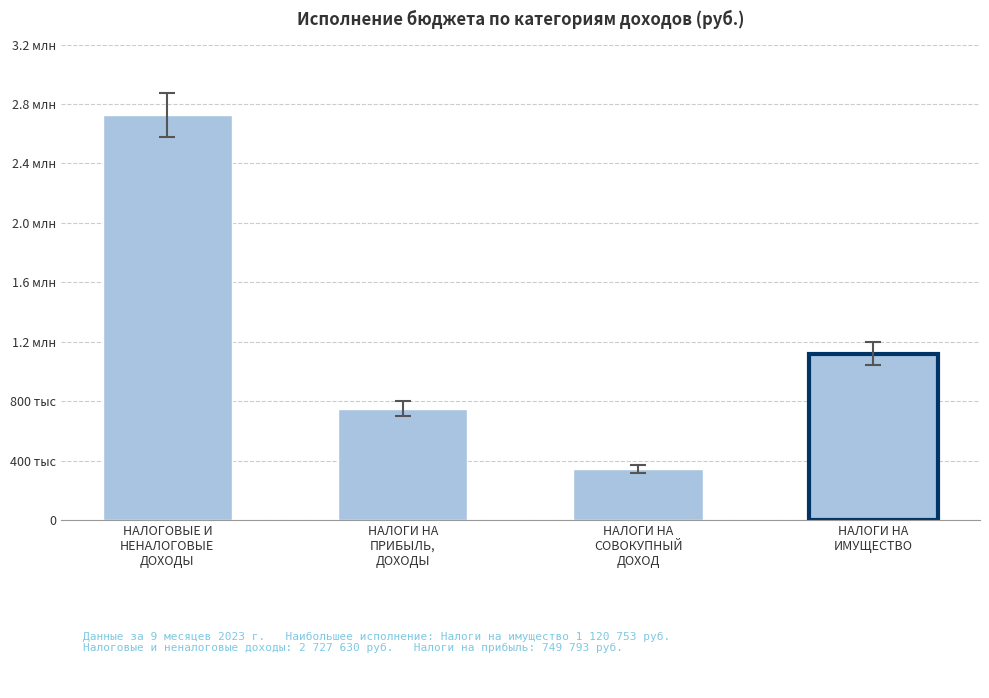

What is the difference between the values at НАЛОГИ НА
ИМУЩЕСТВО and НАЛОГИ НА
СОВОКУПНЫЙ
ДОХОД?

776470.0